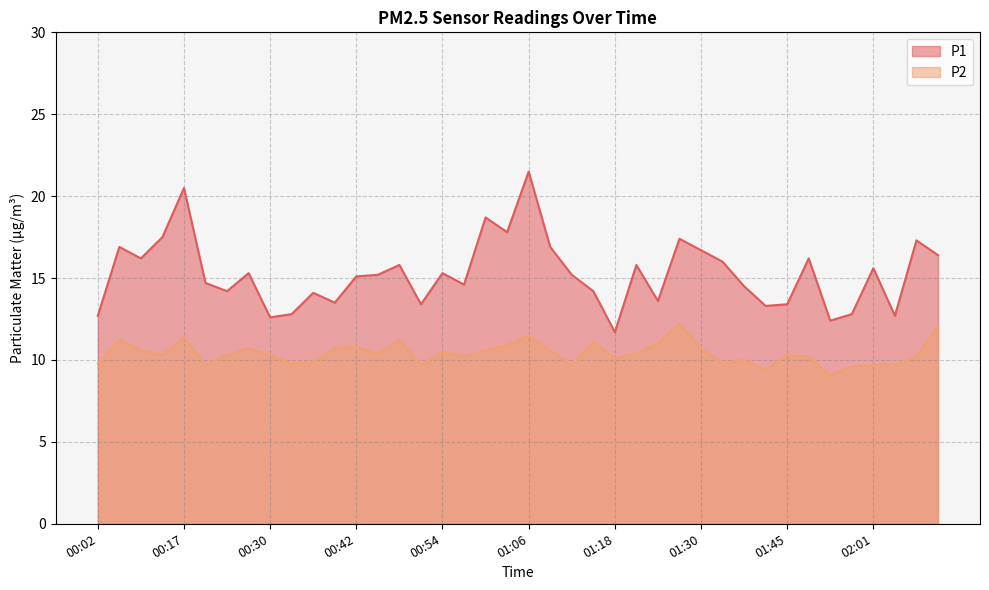

Does the chart display data point markers on the line(s)?

No